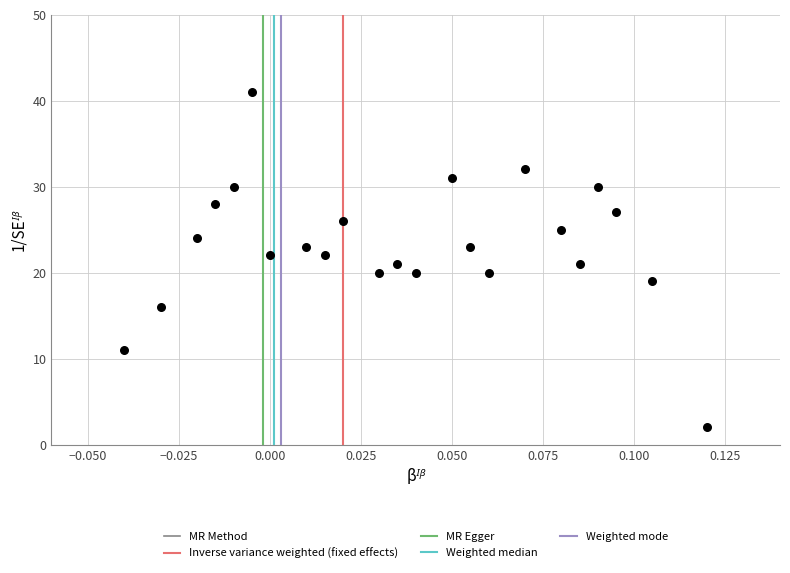

What is the range of Y values (max minus min)?

39